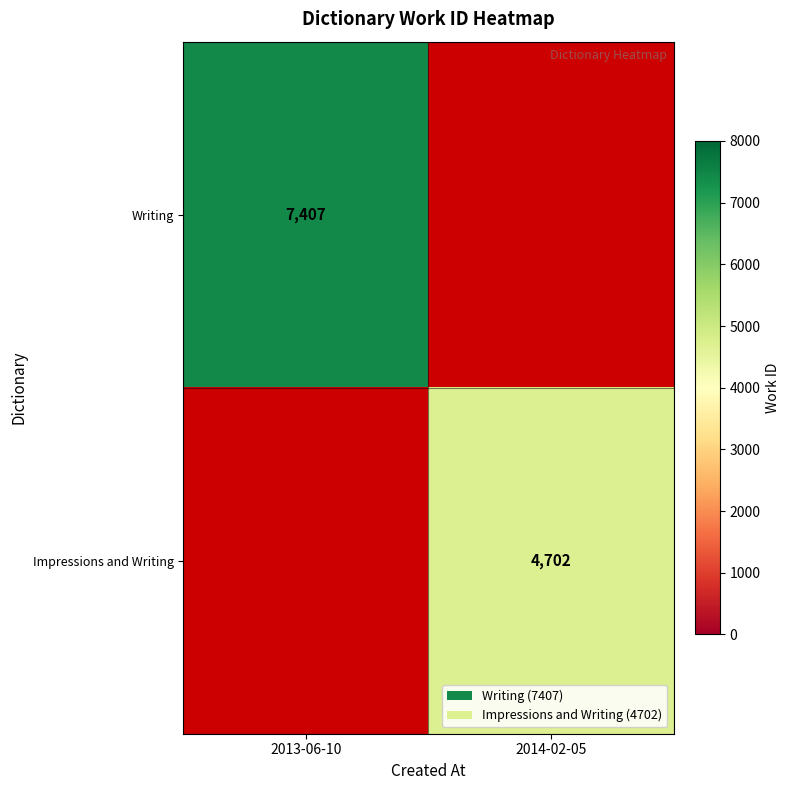

The value of Writing at 2013-06-10 is 3029. True or false?

False